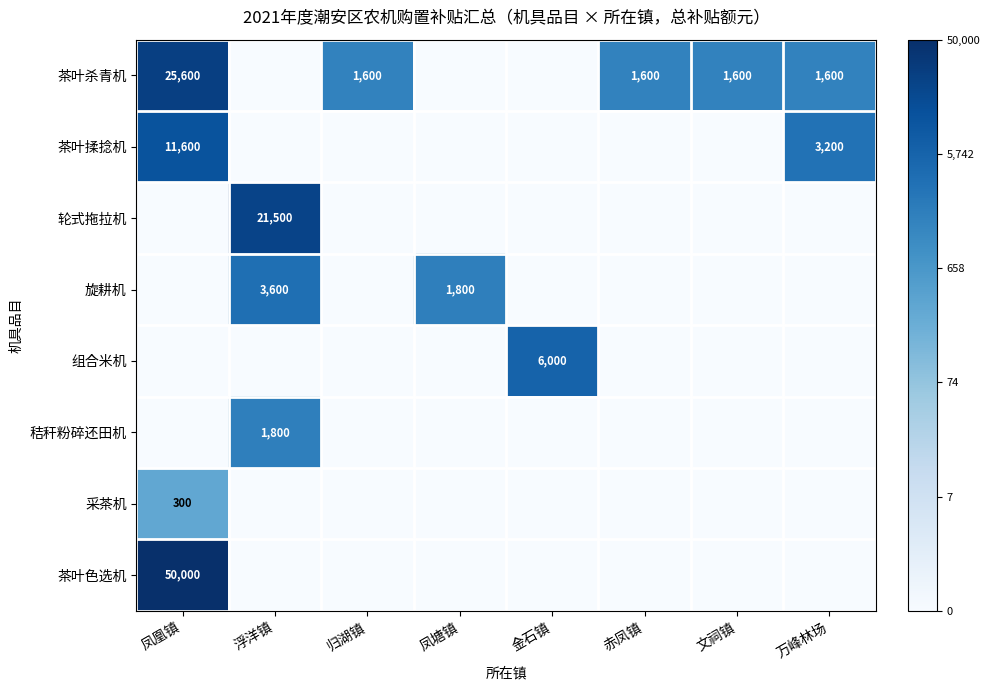

The value of 茶叶揉捻机 at 万峰林场 is 3200. True or false?

True